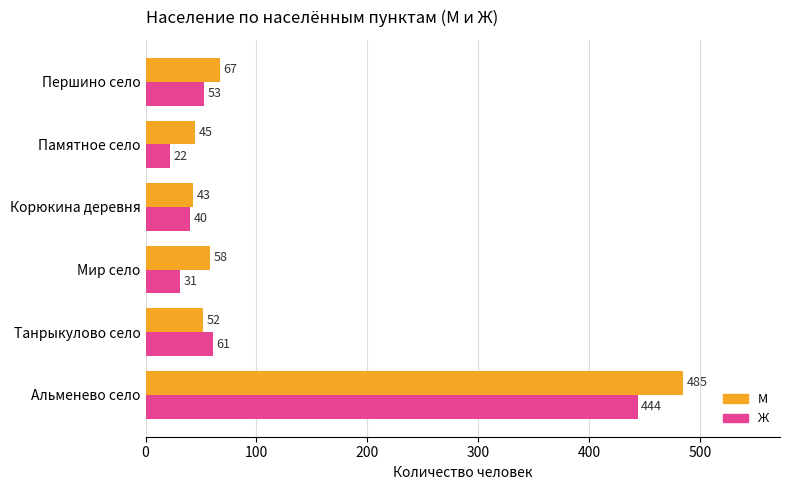

At Памятное село, list the series in order from smallest to largest.

Ж, М